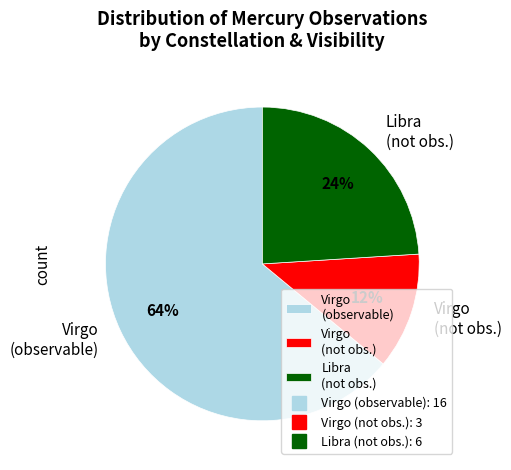

To the nearest percent, what is the difference between the largest and smallest slice percentages?

52%